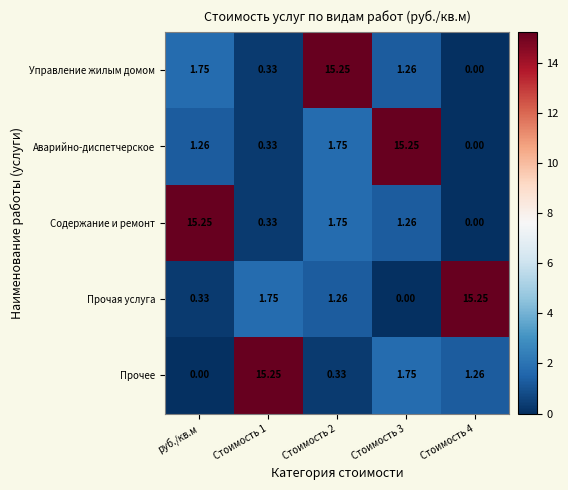

Is the value of Управление жилым домом at Стоимость 4 greater than the value of Прочее at Стоимость 2?

No